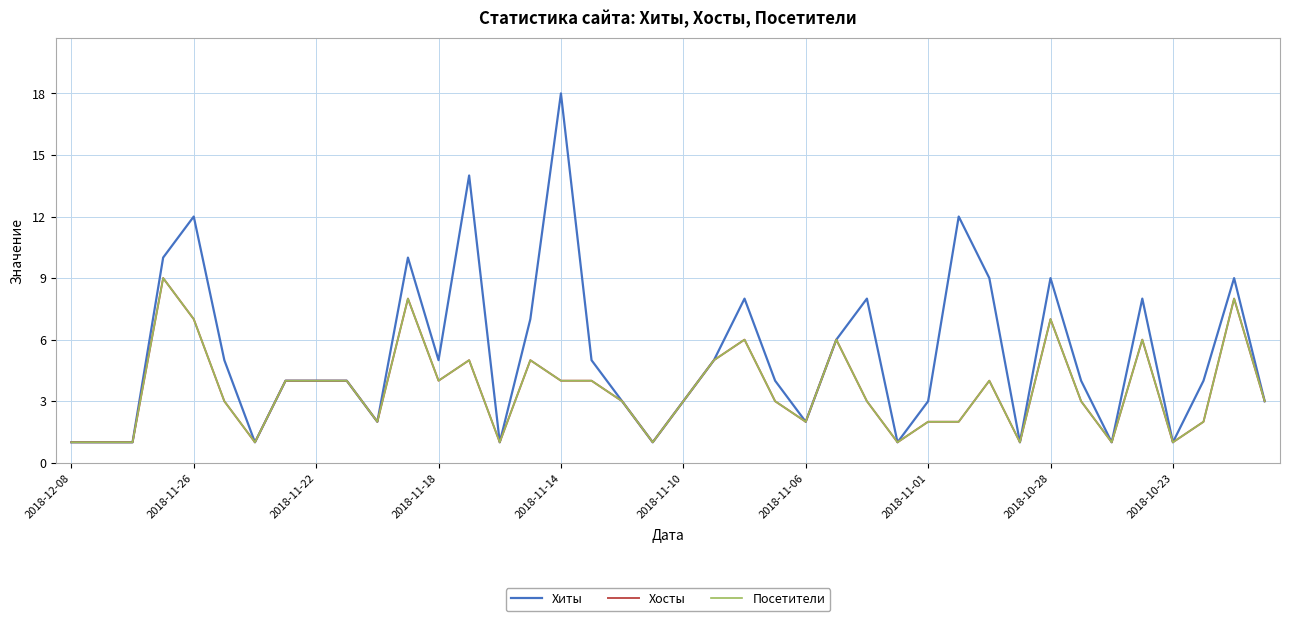

Does the chart have visible grid lines?

Yes